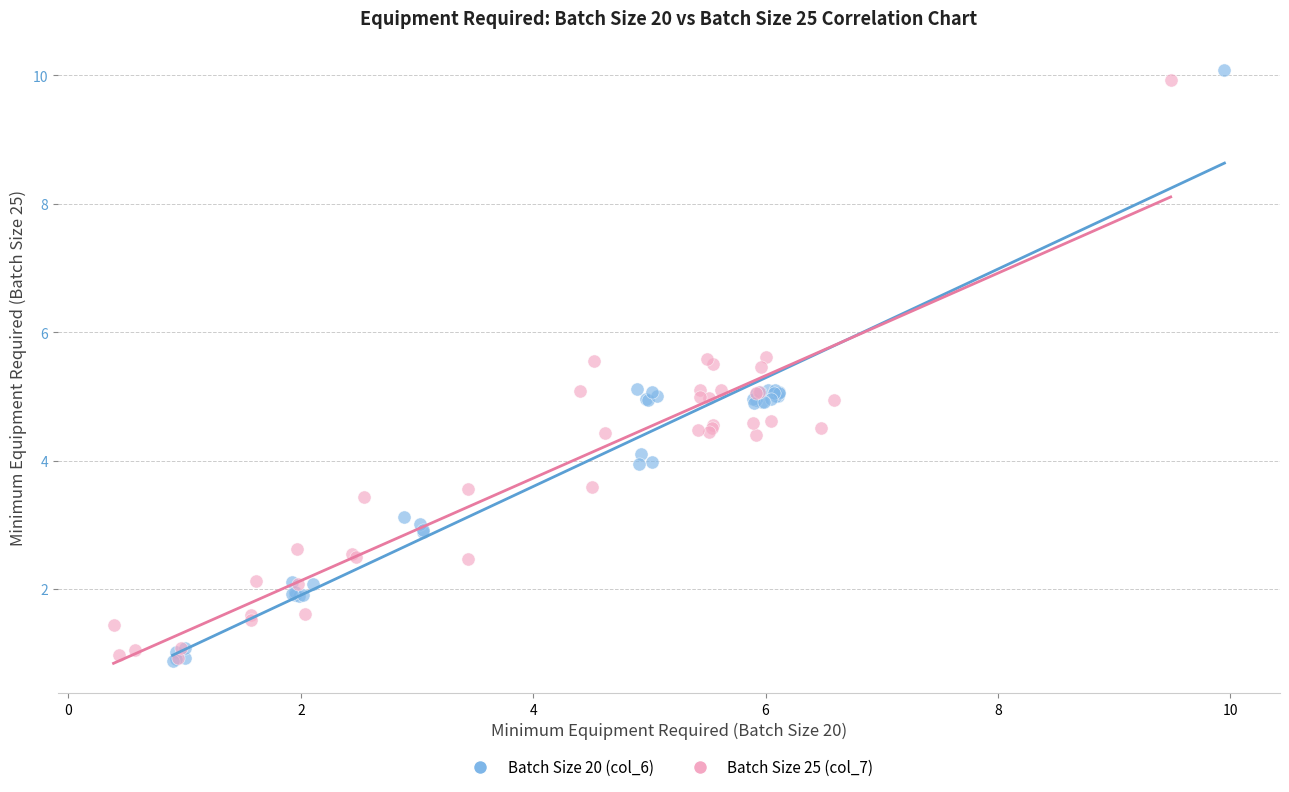

What are all the series names shown in the legend?

Batch Size 20 (col_6), Batch Size 25 (col_7)